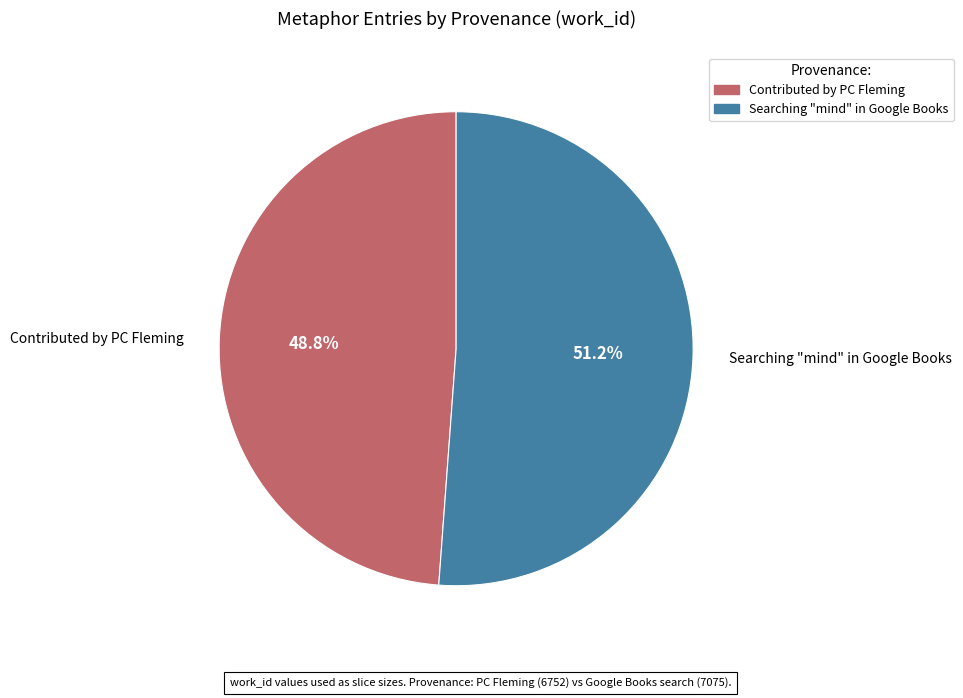

How many segments does this pie chart have?

2